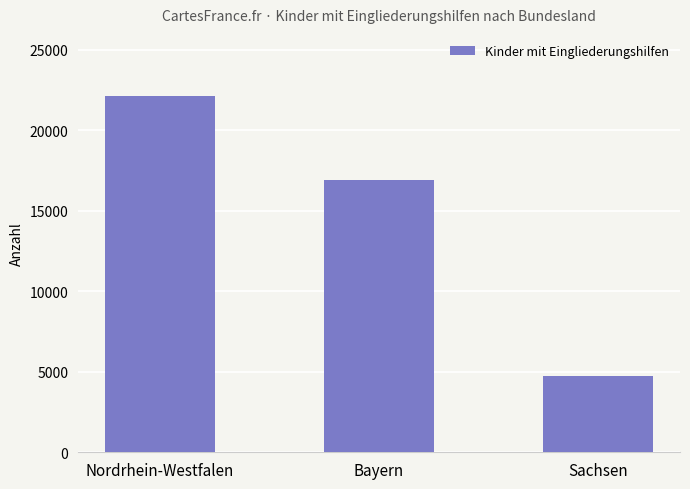

What is the change in value from Bayern to Sachsen?

-12220